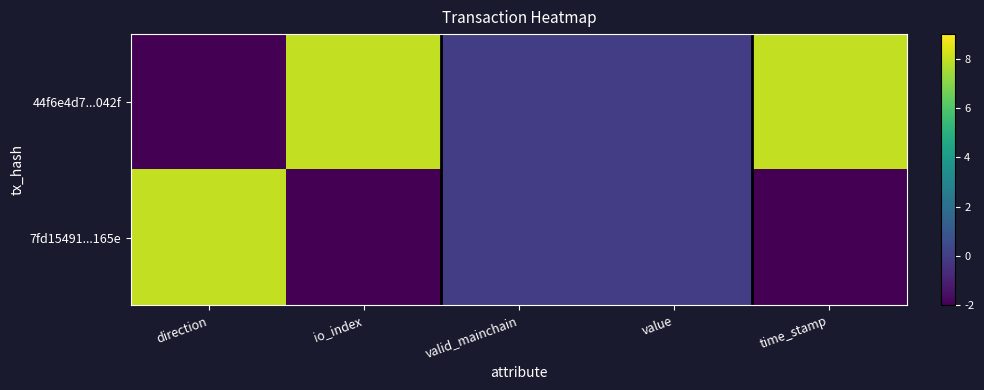

Between io_index and time_stamp, which series saw the biggest shift?

44f6e4d7...042f